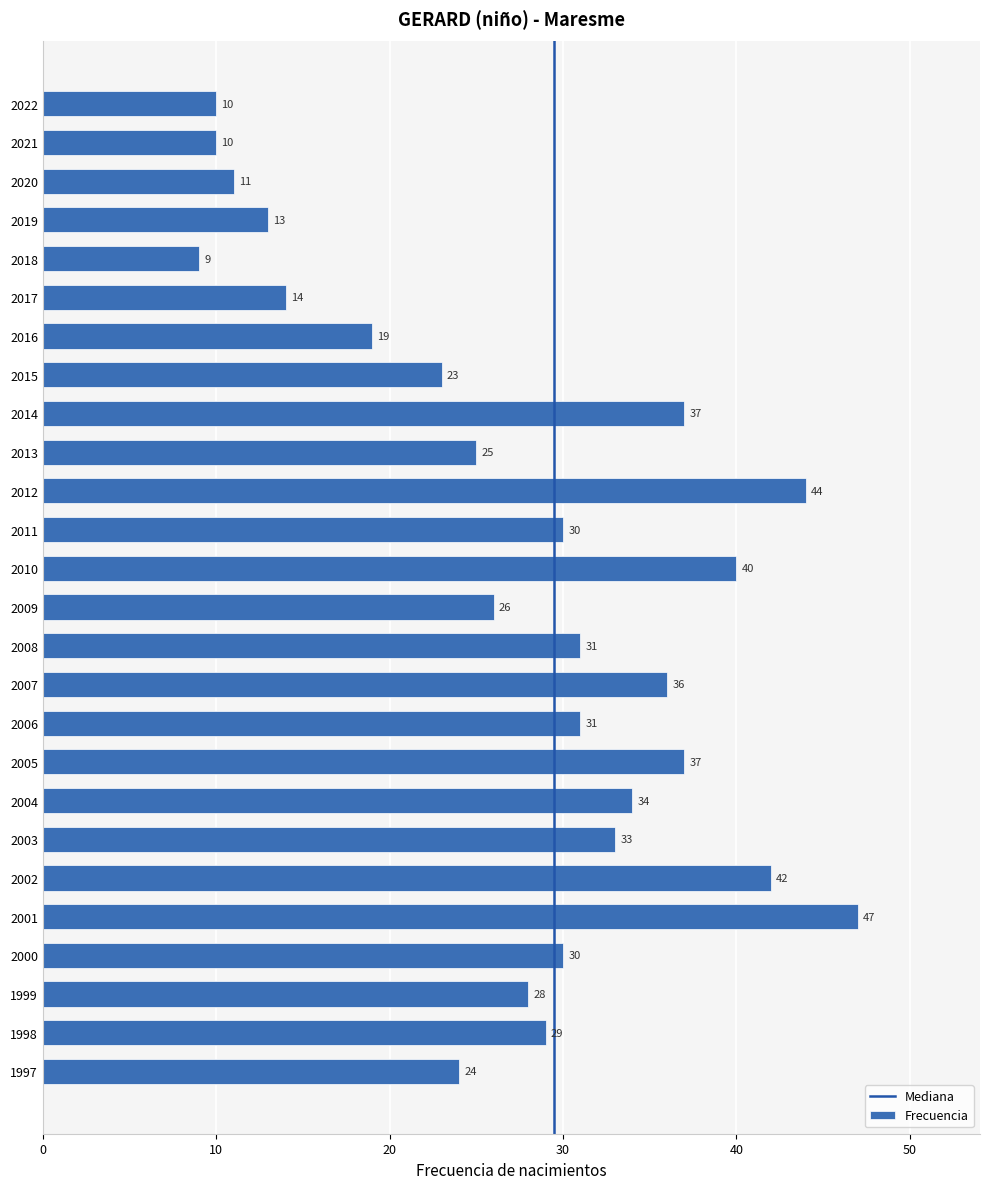

Does the chart contain any negative values?

No